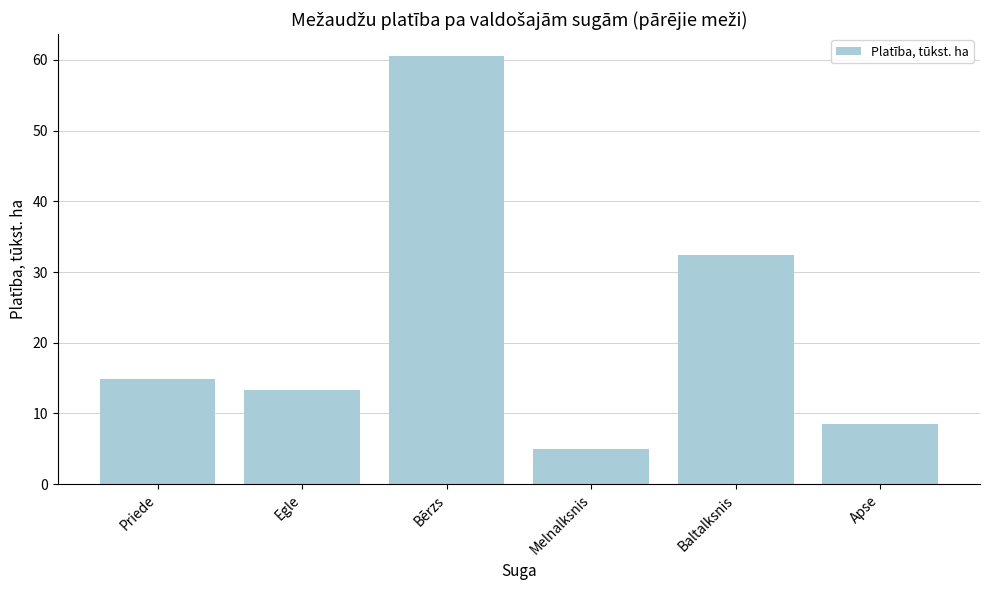

What is the sum of the values at Baltalksnis and Priede?

47.3